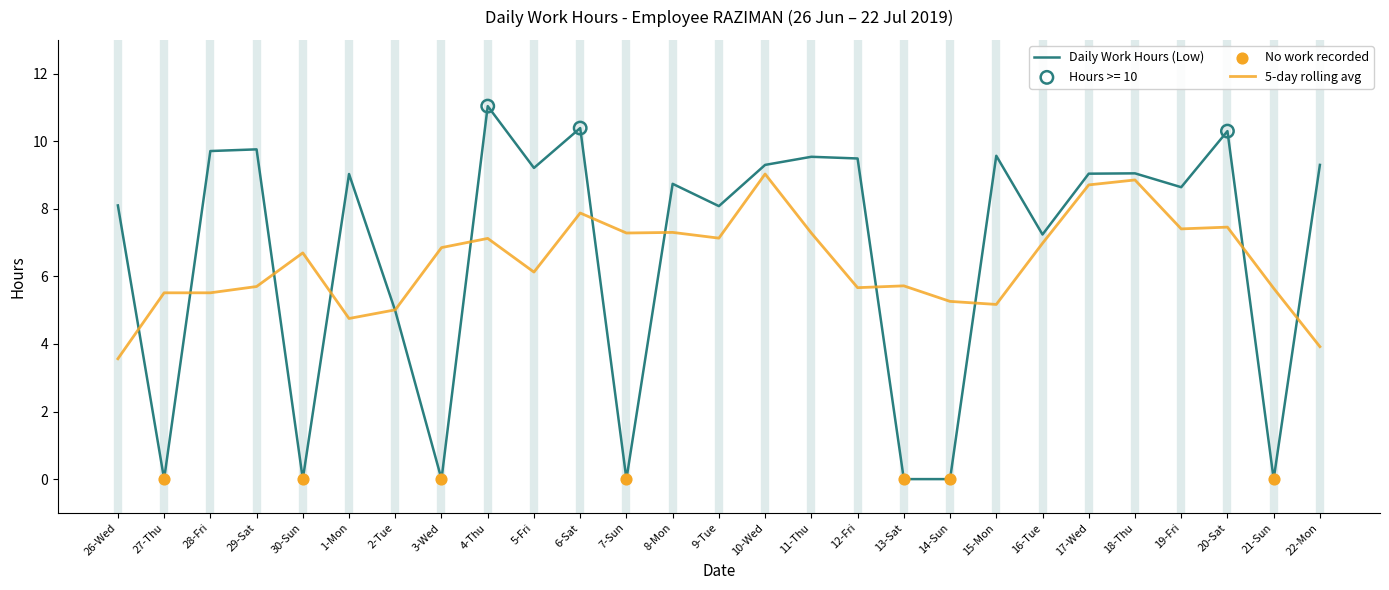

Which series has the largest range (max minus min)?

Daily Work Hours (Low)